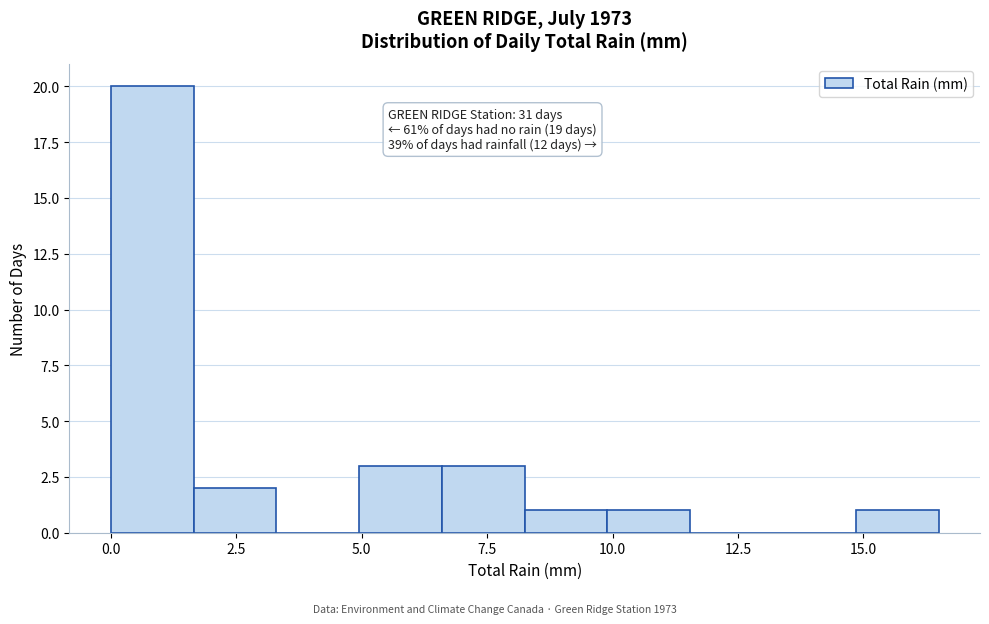

Around what value on the x-axis is the tallest bar? Give the approximate position of its centre, as read against the axis.

1.0